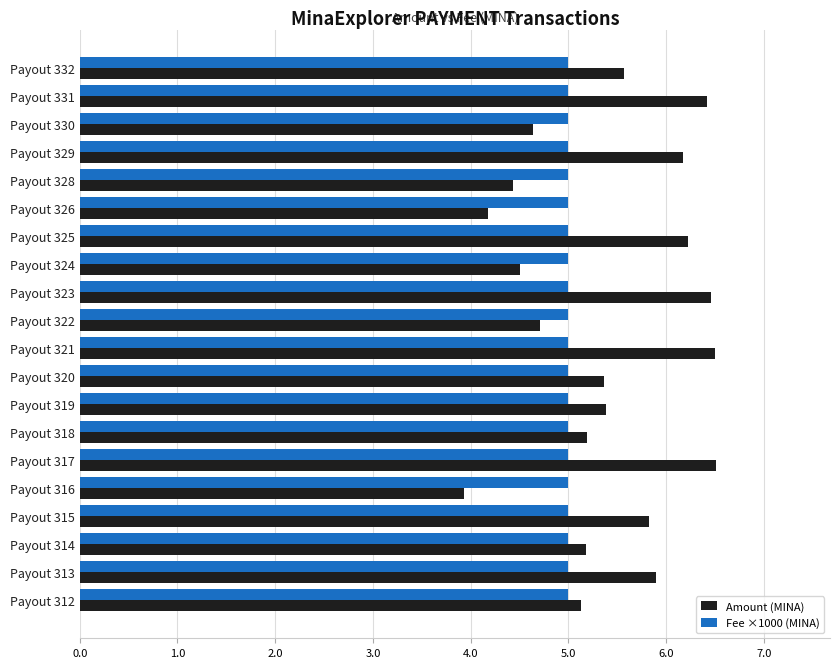

Rank the series at Payout 313 from lowest to highest value.

Fee ×1000 (MINA), Amount (MINA)